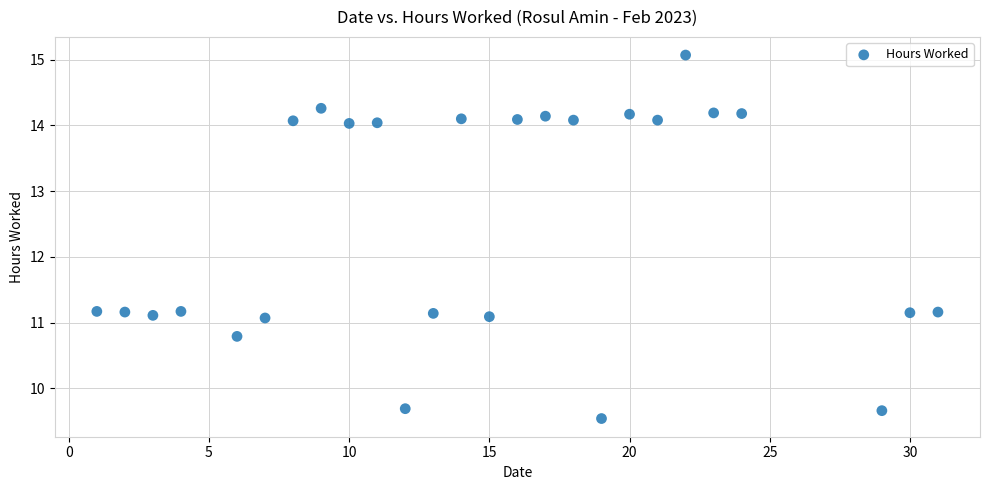

What is the range of X values (max minus min)?

30.0